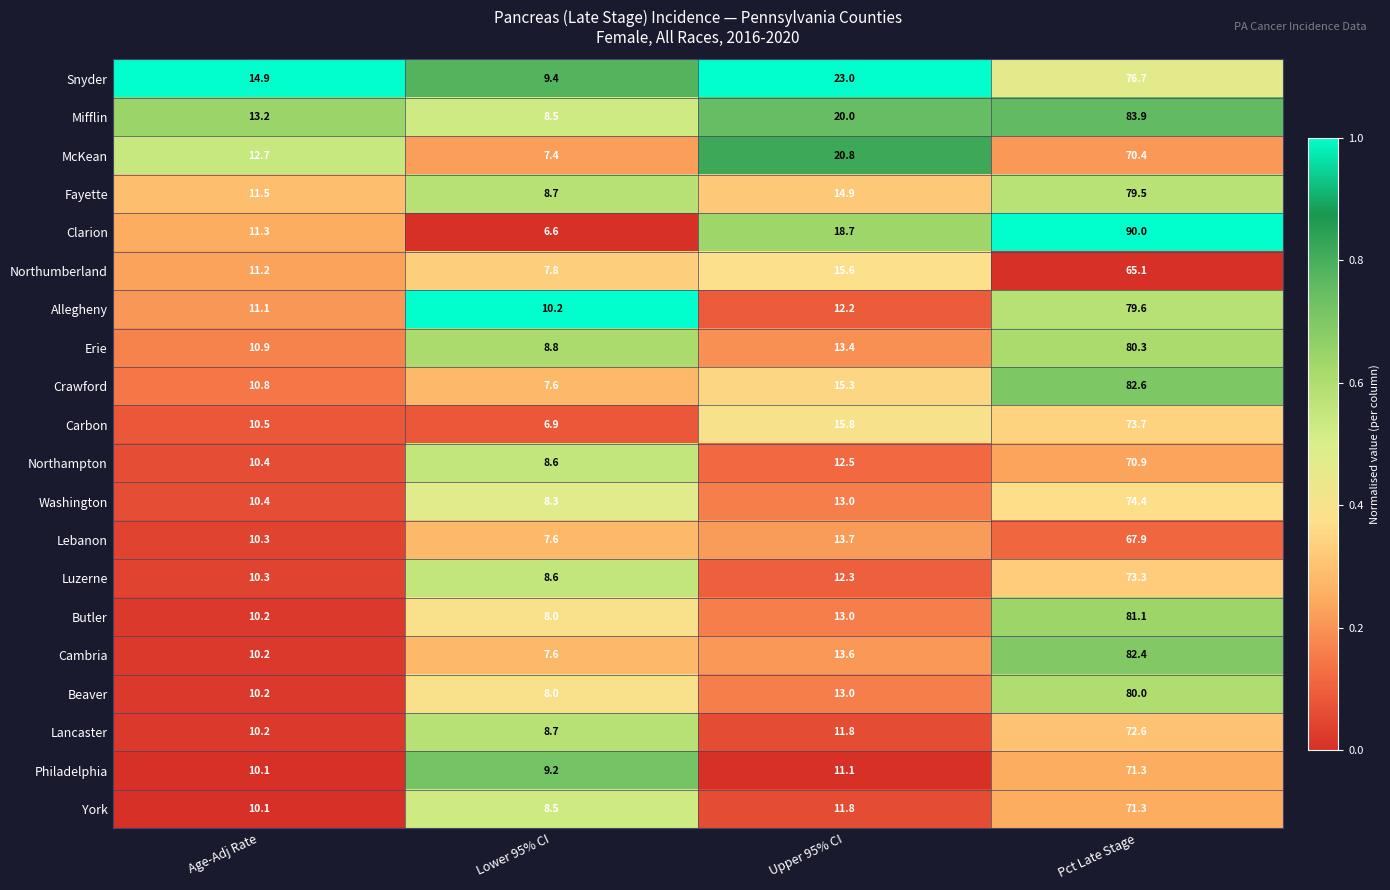

Is it true that Clarion equals 11.3 at Age-Adj Rate?

True